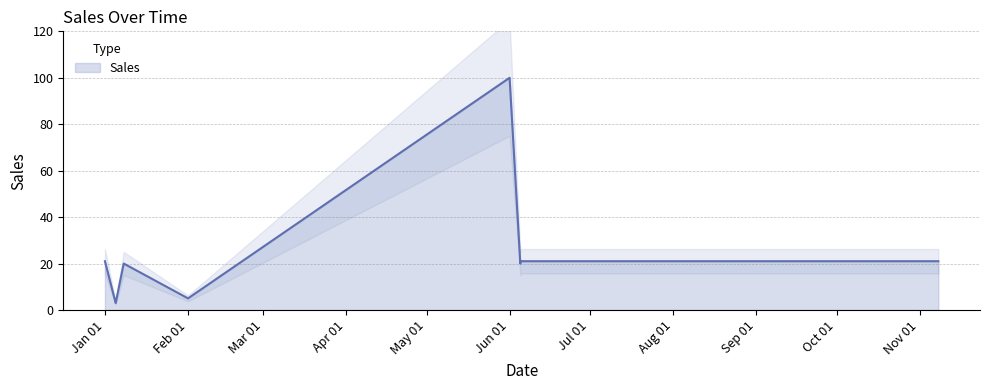

What is the change in value from 2011-01-01 to 2011-02-01?

-16